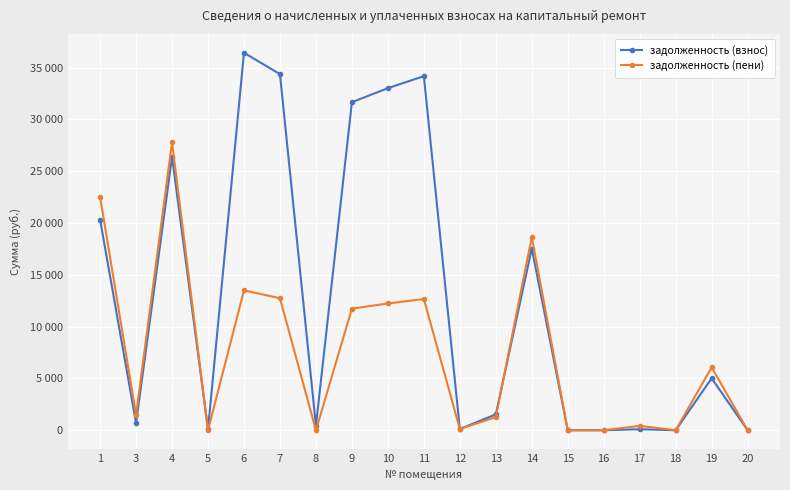

What is the maximum value for задолженность (пени)?

27781.0